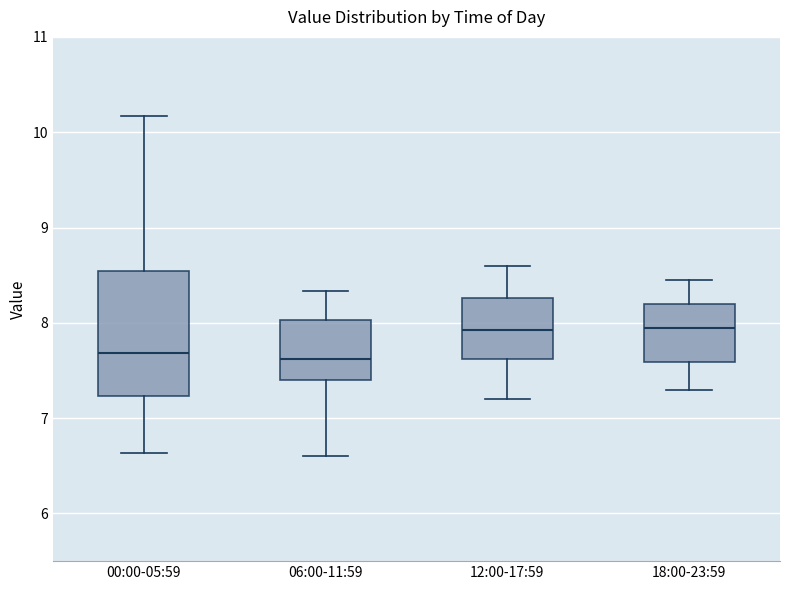

Reading left to right, read every box against the y-axis: the position of its median line, the range the box covers, and the ends of its whiskers. The values are not printed on the chart, so give them approximately, as read against the axis.

00:00-05:59: median 7.7, box 7.2 to 8.5, whiskers 6.6 to 10.2
06:00-11:59: median 7.6, box 7.4 to 8.0, whiskers 6.6 to 8.3
12:00-17:59: median 7.9, box 7.6 to 8.3, whiskers 7.2 to 8.6
18:00-23:59: median 8.0, box 7.6 to 8.2, whiskers 7.3 to 8.5